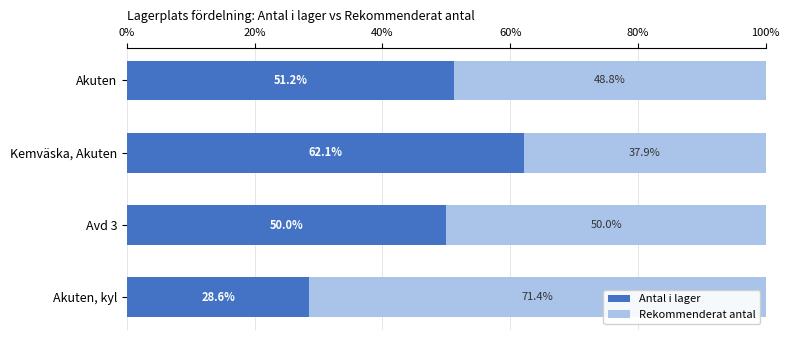

What is the approximate value of Antal i lager at Kemväska, Akuten?

62.1